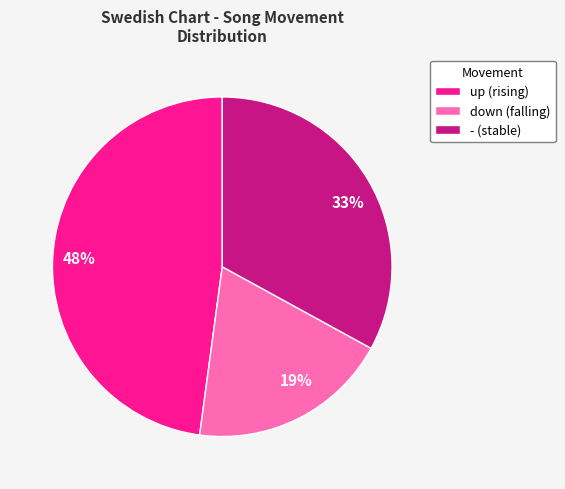

To the nearest percent, what is the combined percentage of - and up?

81%